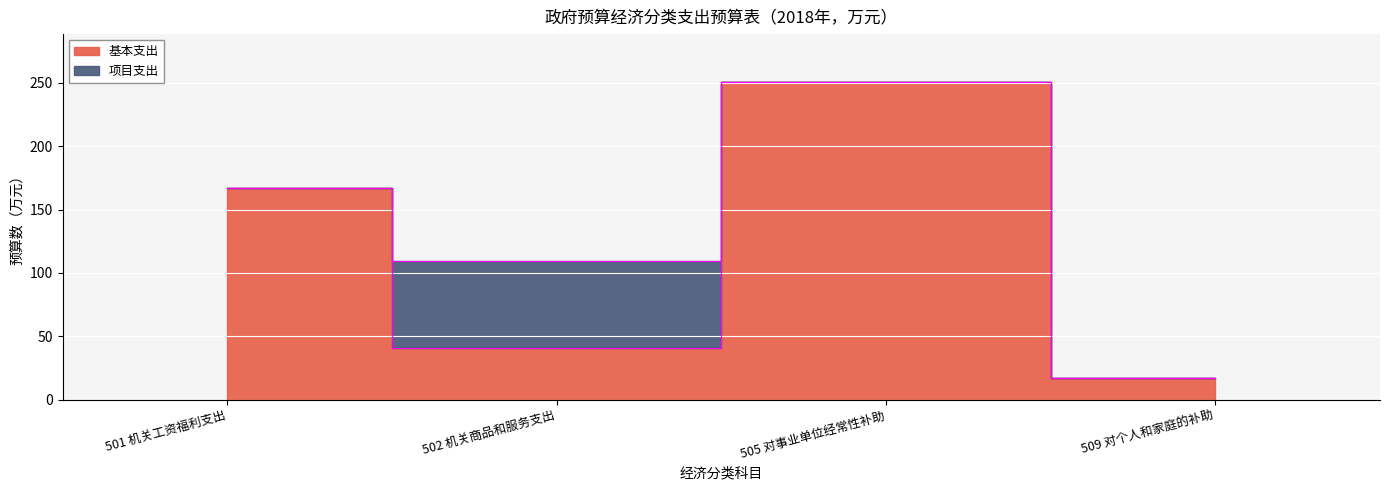

Reading left to right, list all the values displayed in this chart.

167.1	40.4	250.8	17.4